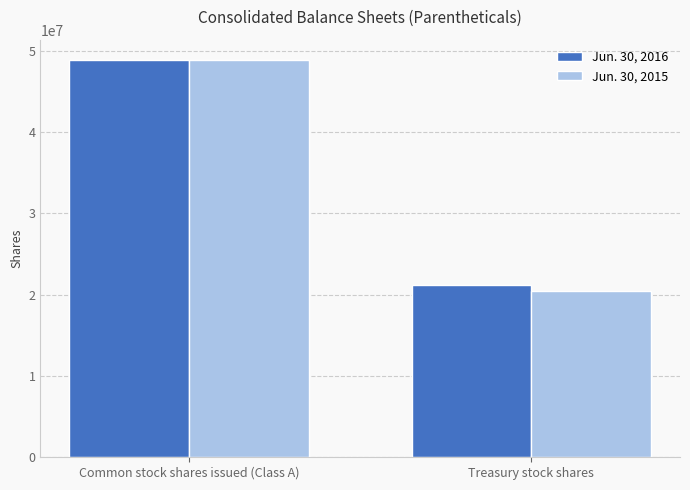

The Jun. 30, 2016 series shows 21175416 at Treasury stock shares. True or false?

True